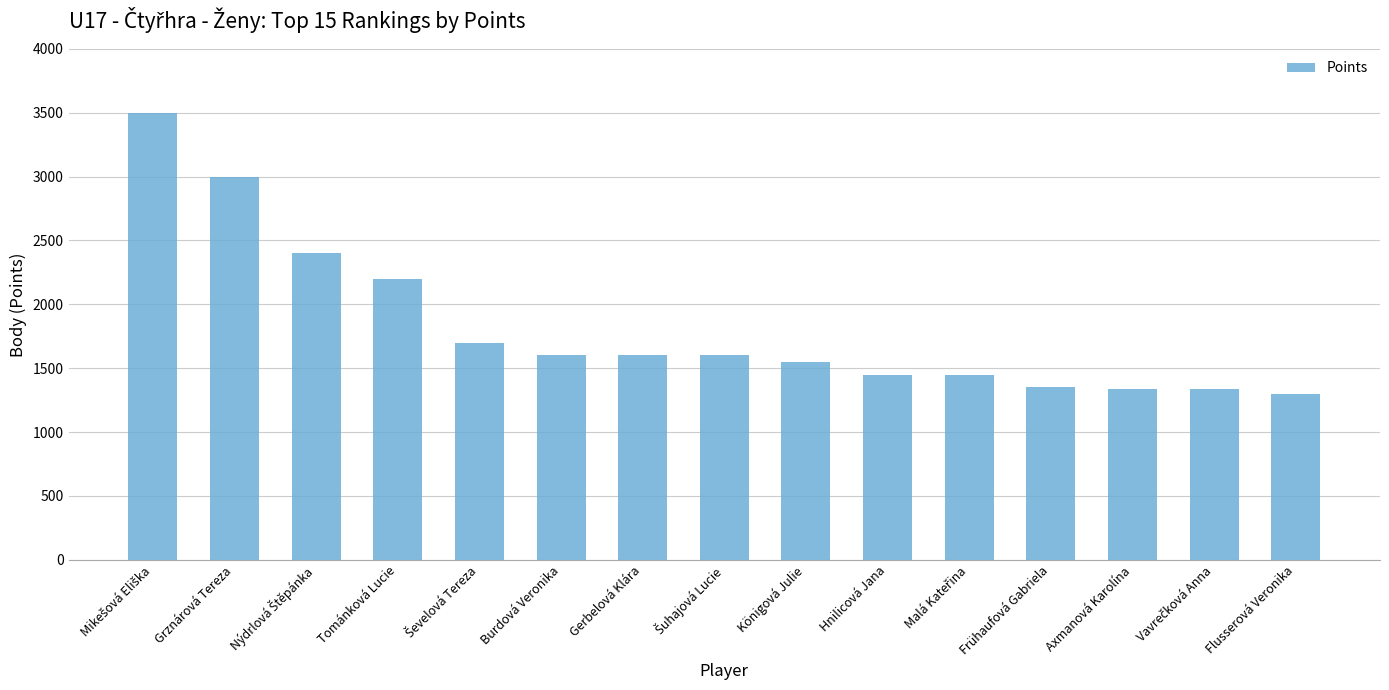

What is the label of the 3rd bar from the right?

Axmanová Karolína